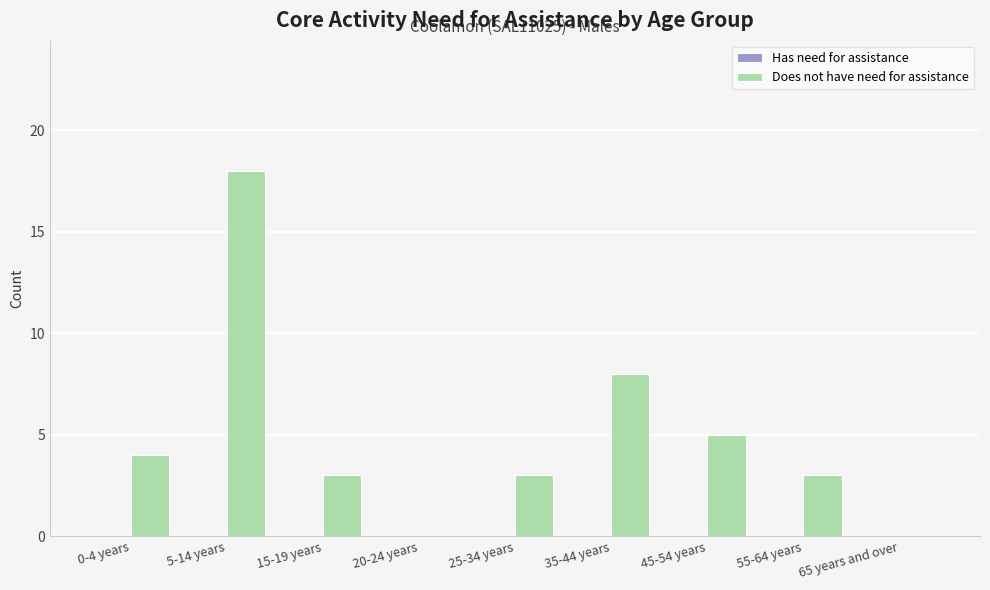

True or false: the data shows 8 at 35-44 years.

True